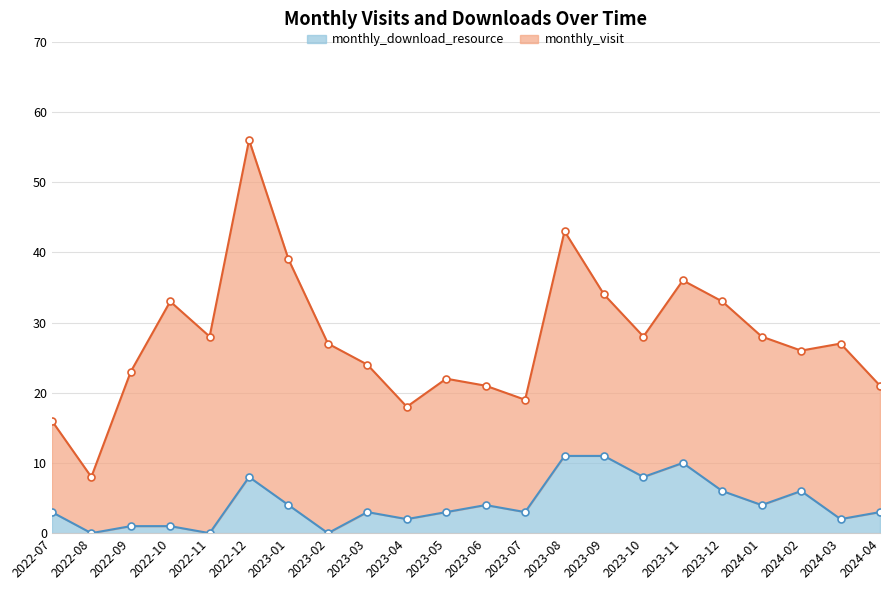

What is the difference between the maximum and minimum values?

11